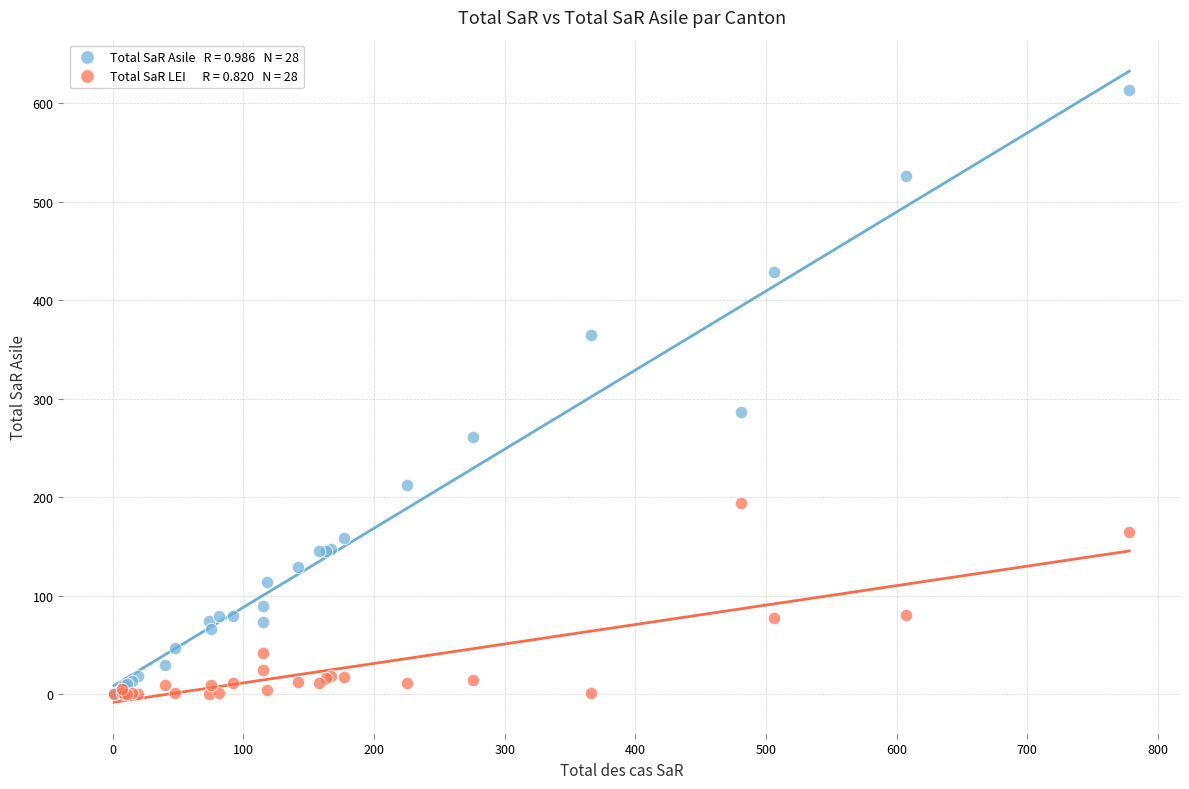

Across all series, what Y value is closest to 306?

287